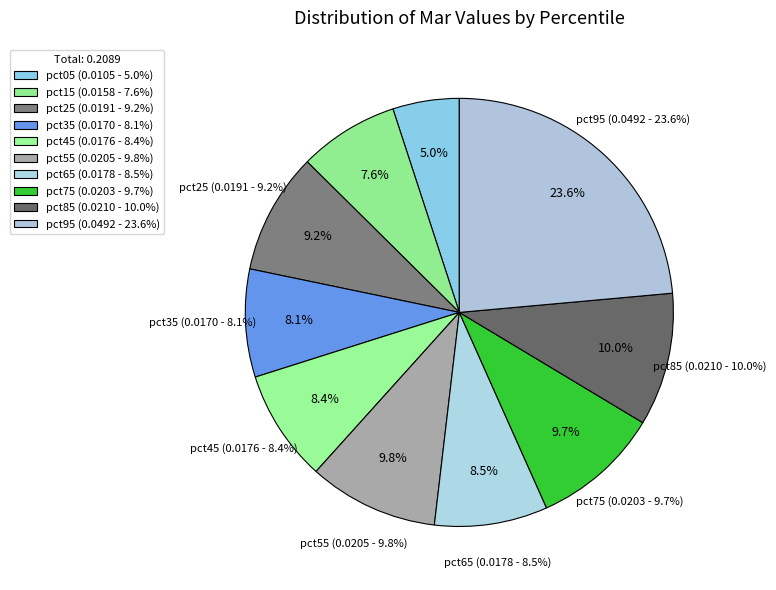

How many segments does this pie chart have?

10